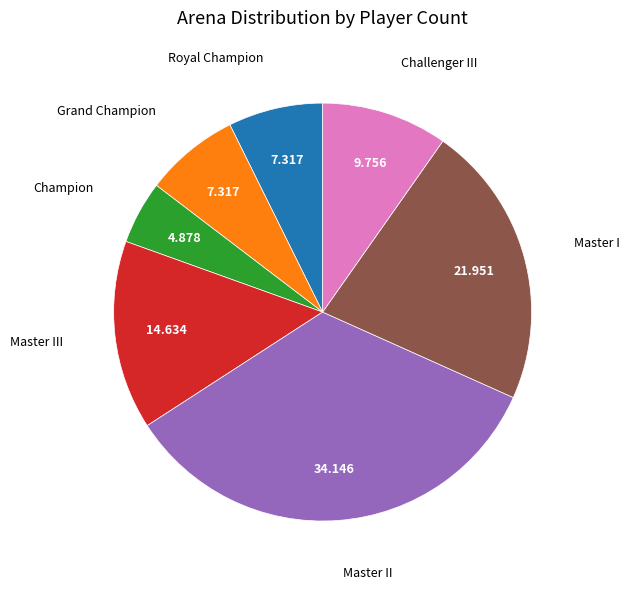

Is there a majority slice in this chart?

No